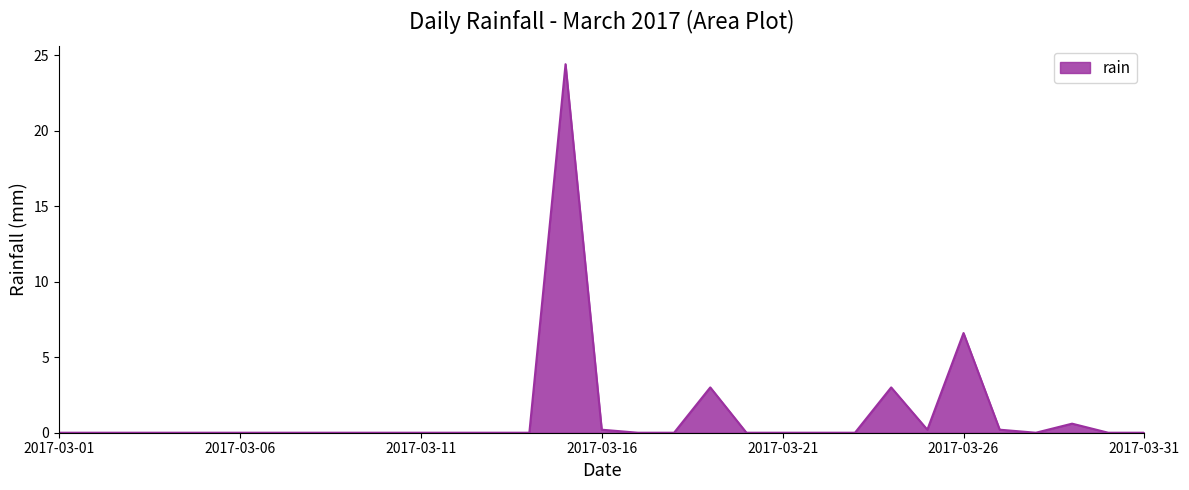

What is the difference between the maximum and minimum values?

24.4